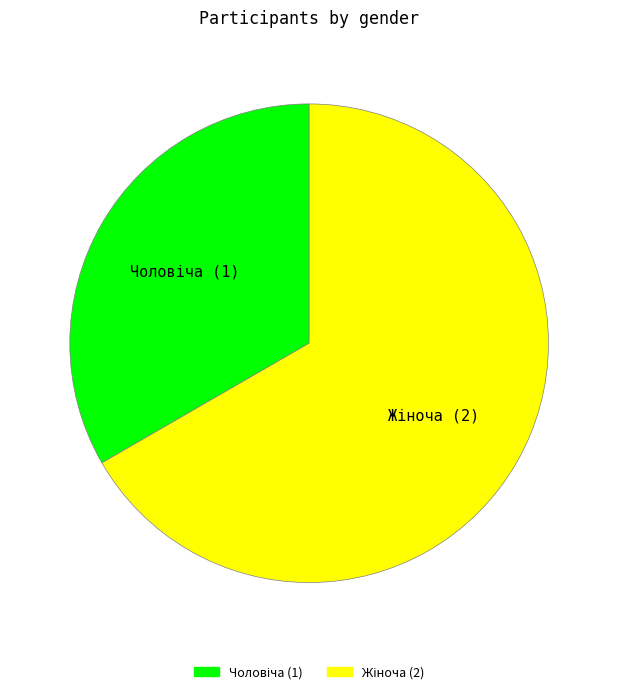

Is there any slice that represents more than half of the pie?

Yes